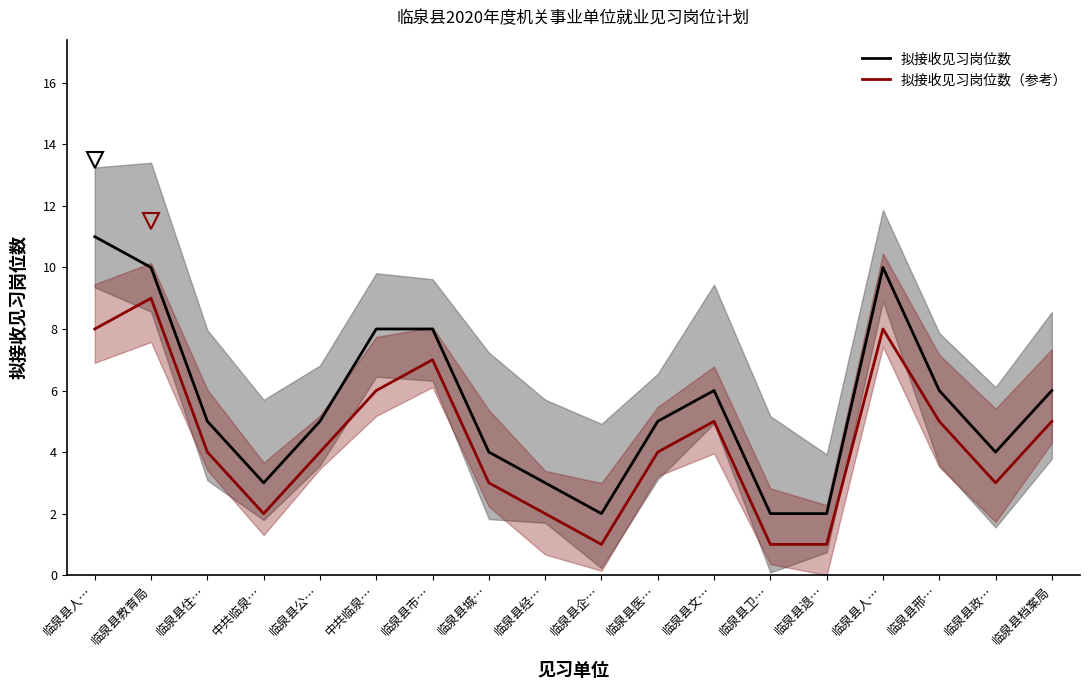

True or false: 拟接收见习岗位数 has a value of 6 at 临泉县邢….

True